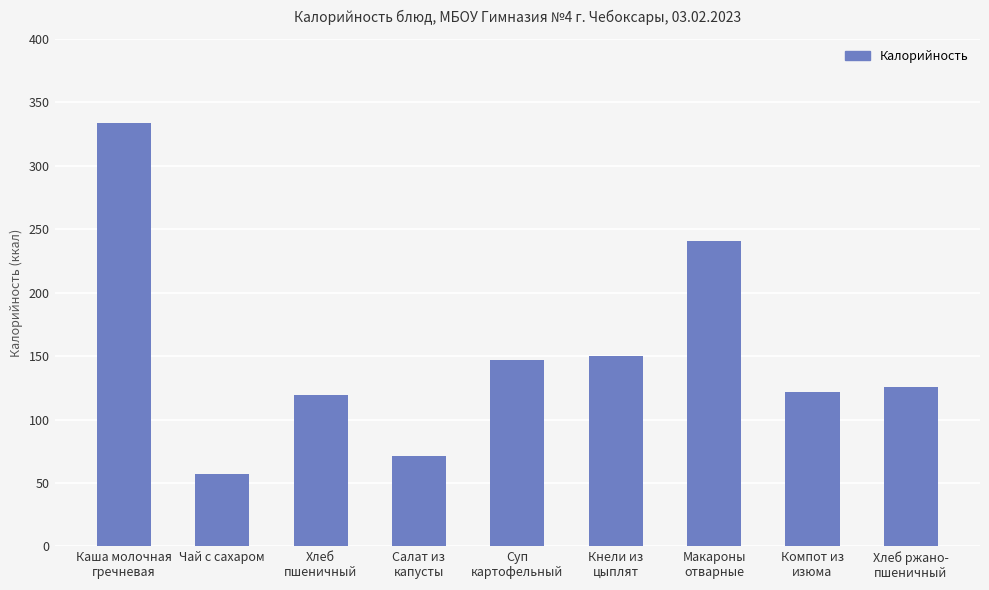

What is the value of the 5th bar from the left?

147